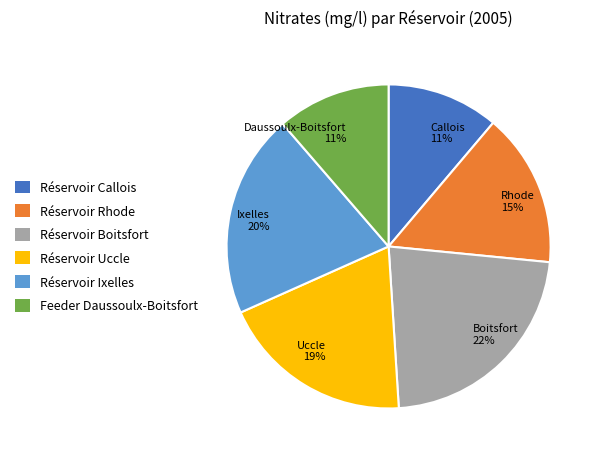

True or false: Réservoir Rhode accounts for 2% of the total.

False